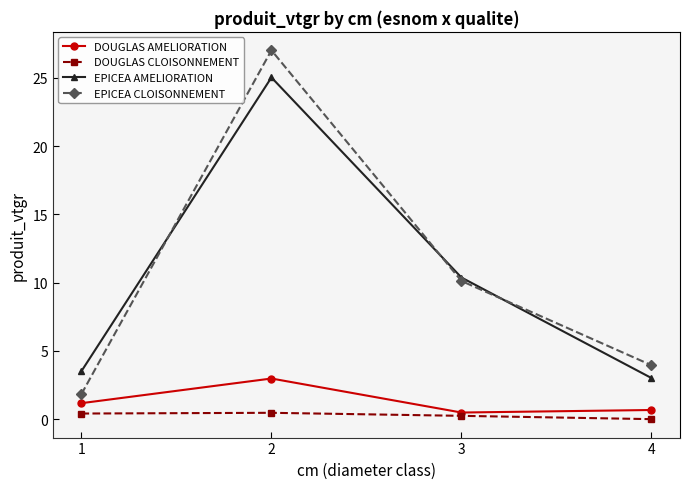

True or false: DOUGLAS AMELIORATION and DOUGLAS CLOISONNEMENT intersect in this chart.

False